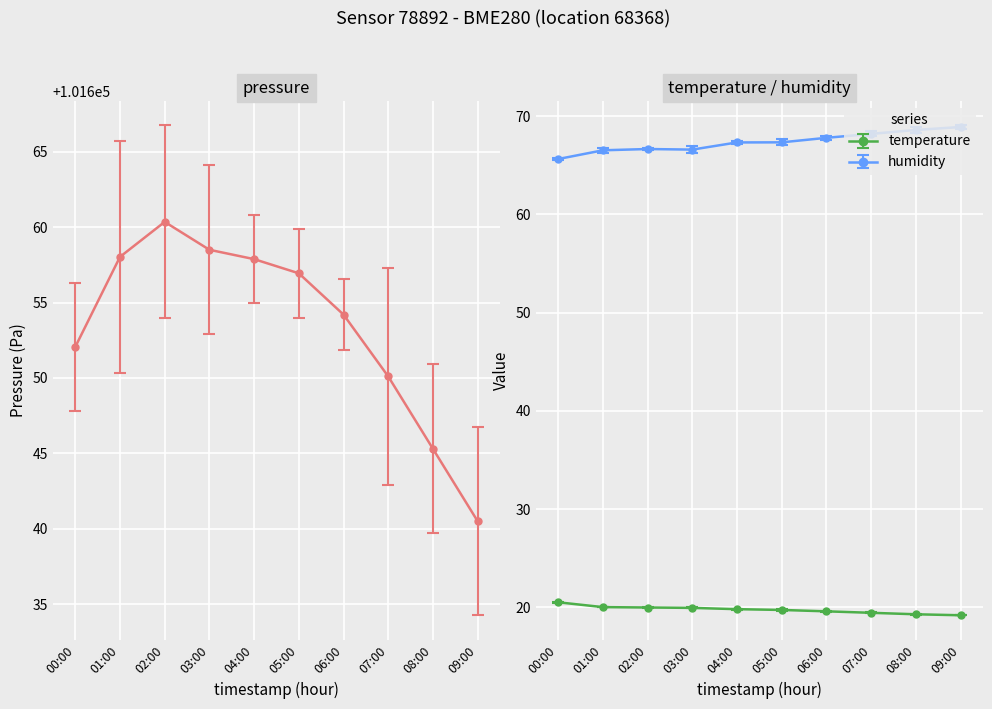

Read the pressure value at 09:00.

101640.5